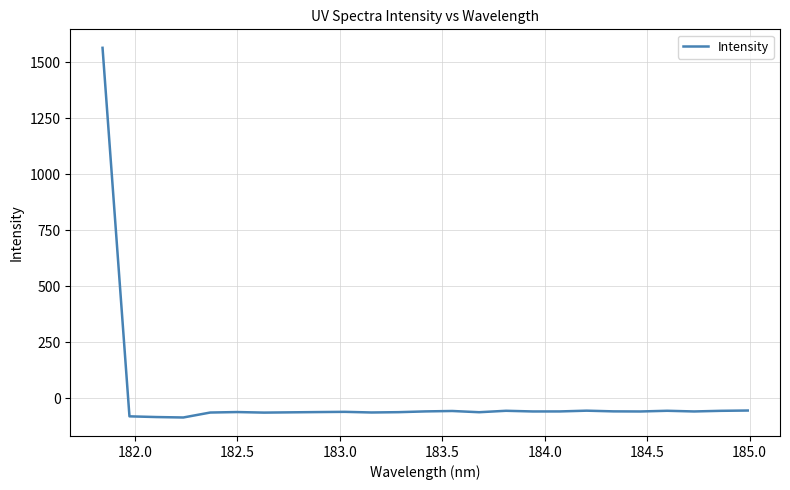

How many values exceed -58?

9